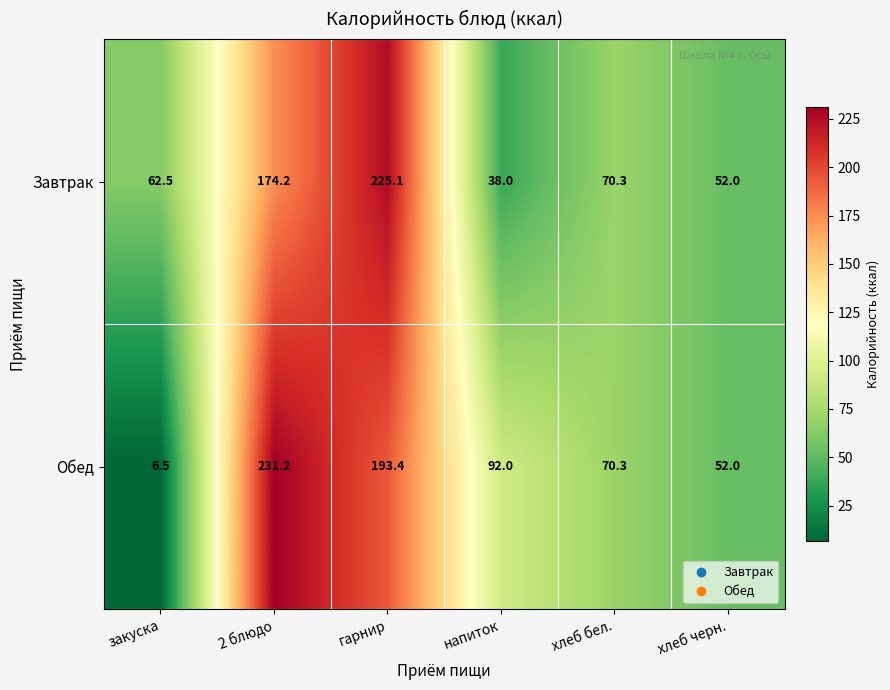

Rank the series by their maximum value, from lowest to highest.

Завтрак, Обед